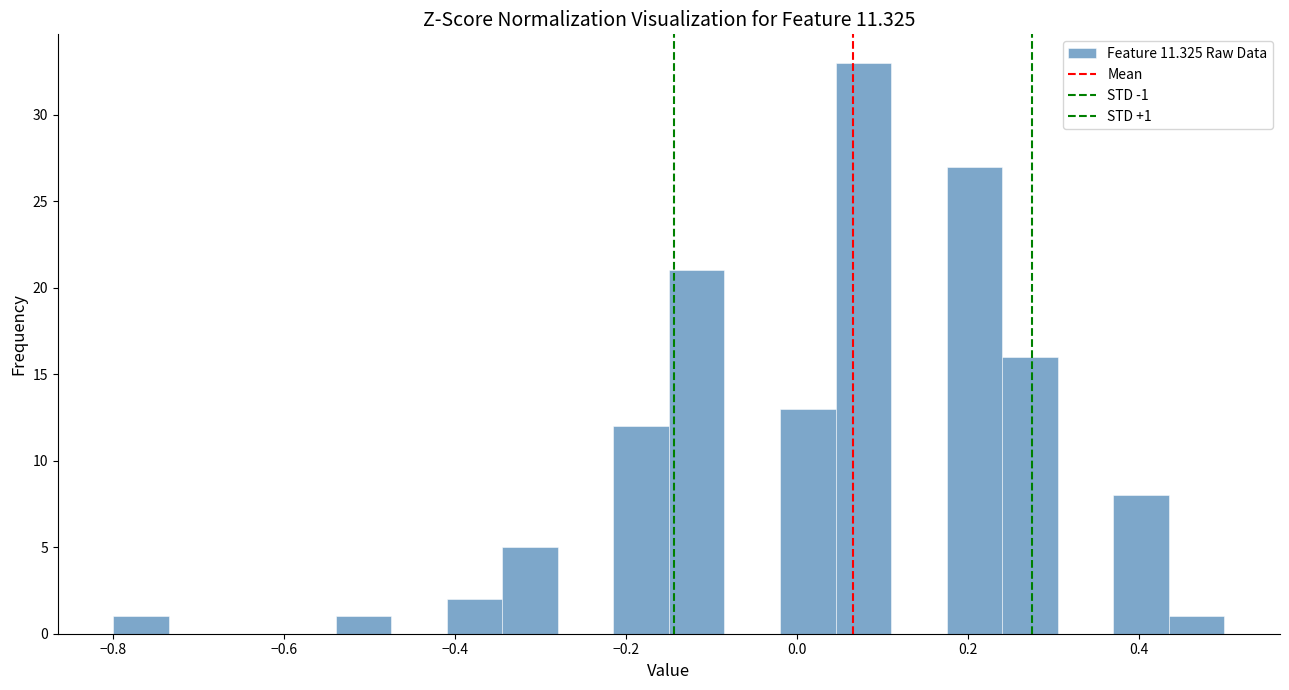

Read against the x-axis, roughly where is the centre of the tallest bar?

0.08